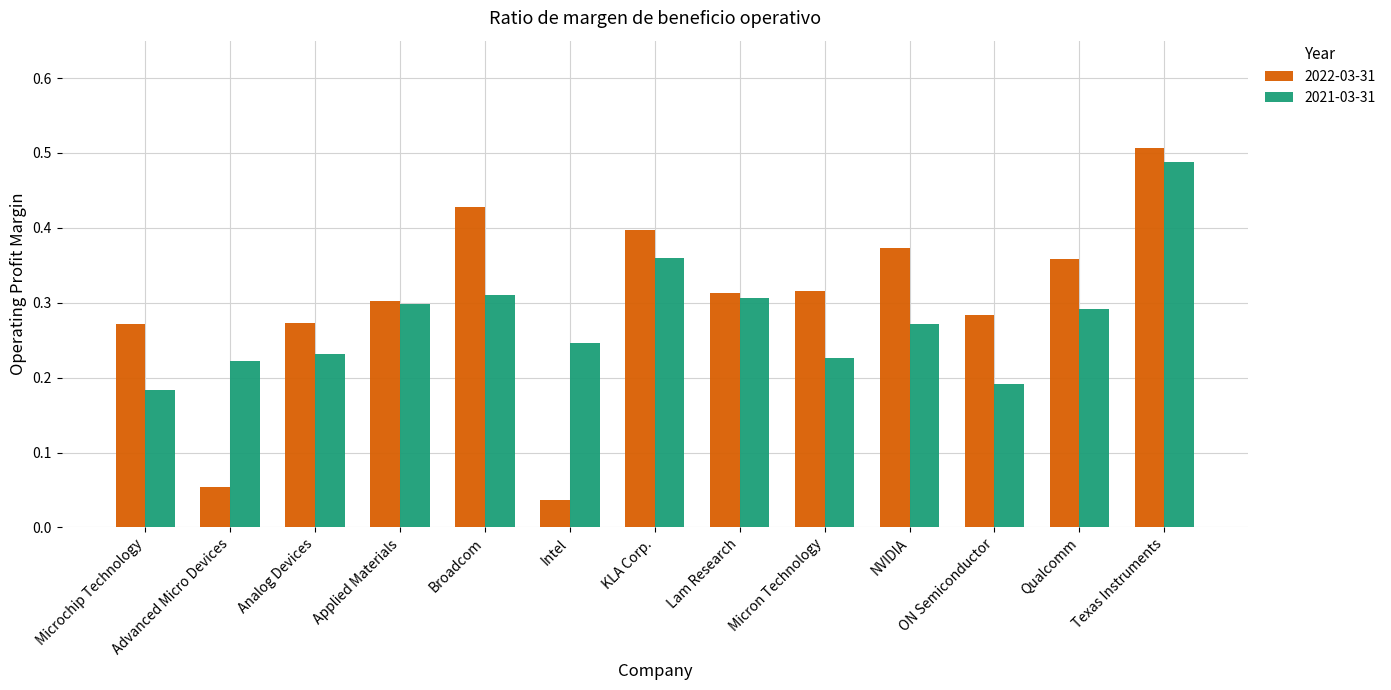

At which label does 2022-03-31 reach its peak?

Texas Instruments